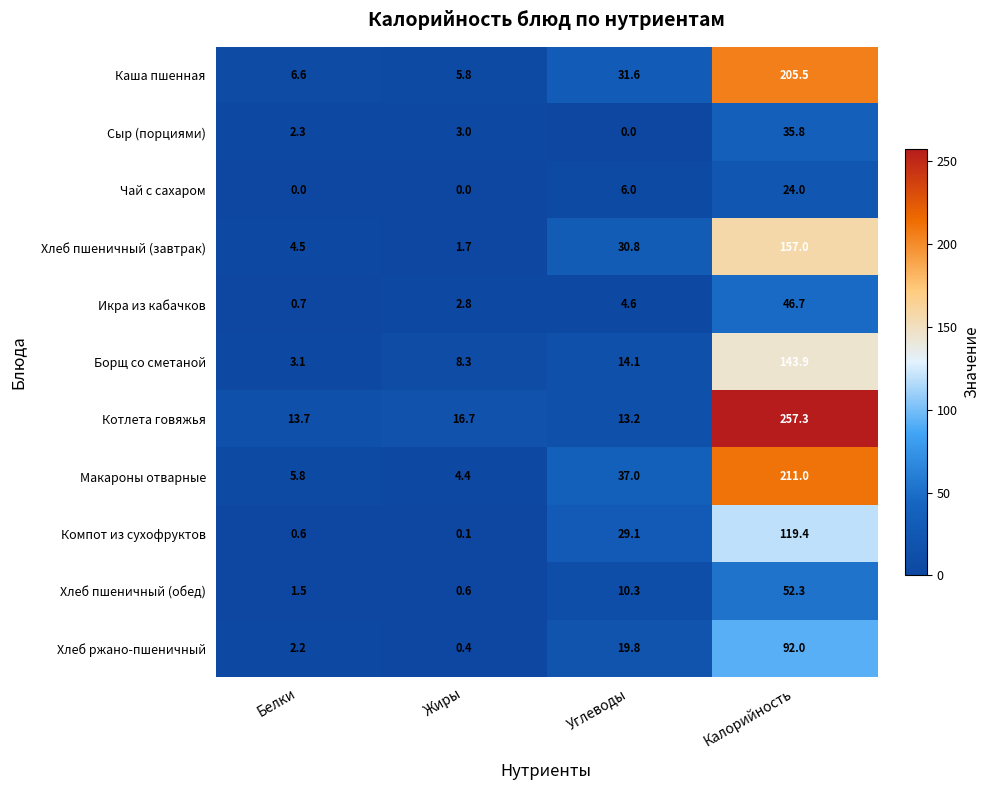

What is the approximate value of Икра из кабачков at Жиры?

2.8